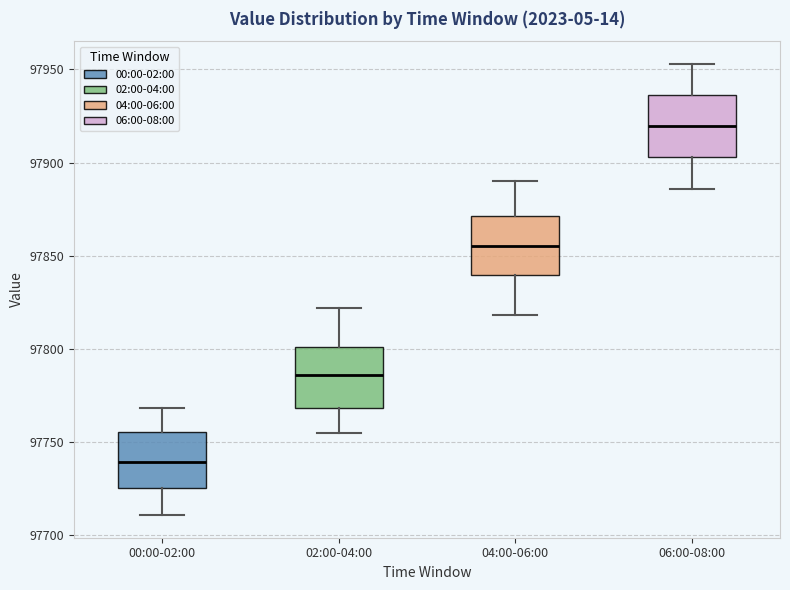

Reading left to right, read every box against the y-axis: the position of its median line, the range the box covers, and the ends of its whiskers. The values are not printed on the chart, so give them approximately, as read against the axis.

00:00-02:00: median 97740, box 97725 to 97755, whiskers 97710 to 97770
02:00-04:00: median 97785, box 97770 to 97800, whiskers 97755 to 97820
04:00-06:00: median 97855, box 97840 to 97870, whiskers 97820 to 97890
06:00-08:00: median 97920, box 97905 to 97935, whiskers 97885 to 97955